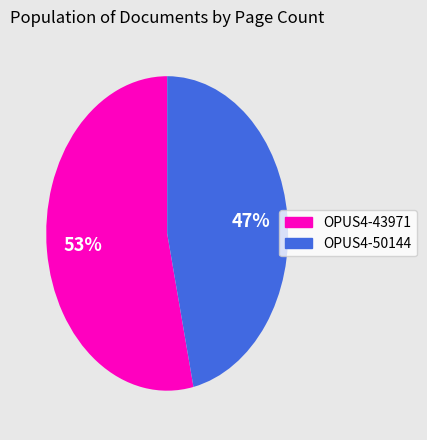

Is the sum of OPUS4-43971 and OPUS4-50144 greater than half?

Yes